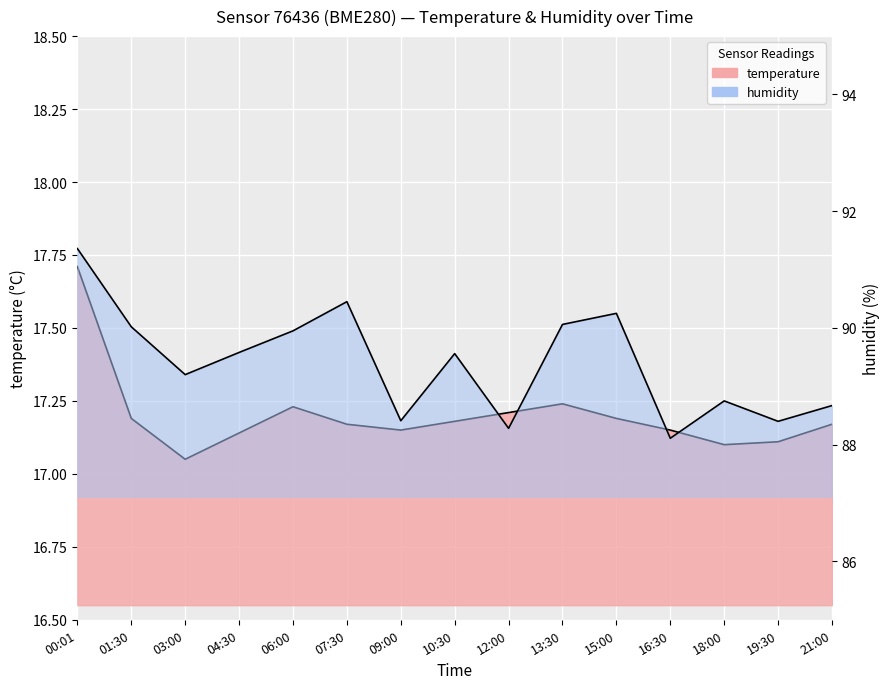

True or false: temperature and humidity cross at least once.

False